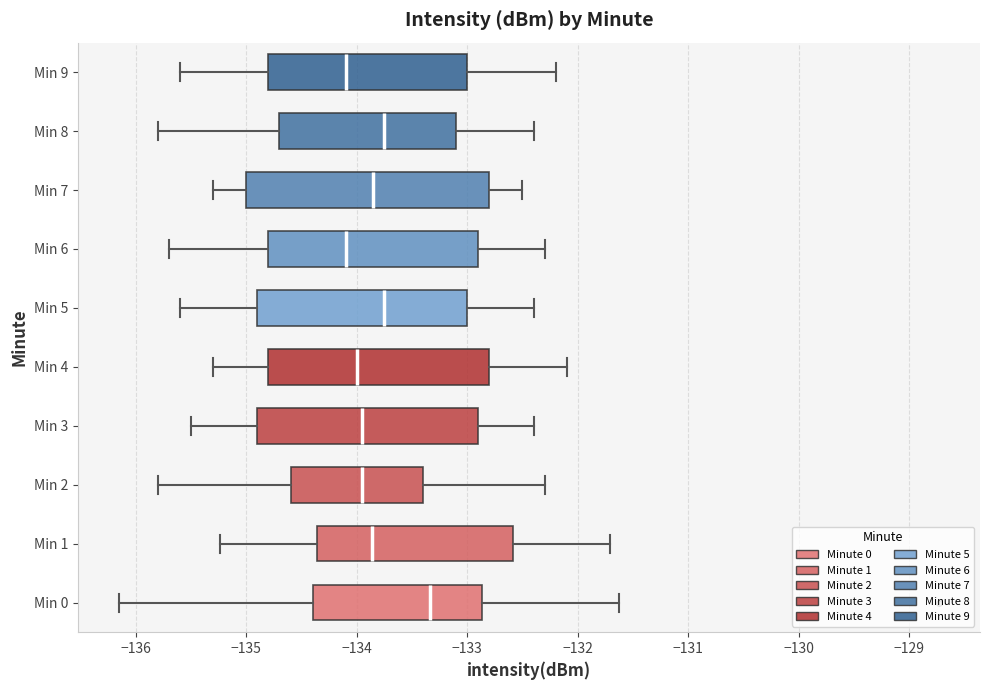

Reading bottom to top, read every box against the x-axis: the position of its median line, the range the box covers, and the ends of its whiskers. The values are not printed on the chart, so give them approximately, as read against the axis.

Min 0: median -133.3, box -134.4 to -132.9, whiskers -136.2 to -131.6
Min 1: median -133.9, box -134.4 to -132.6, whiskers -135.2 to -131.7
Min 2: median -133.9, box -134.6 to -133.4, whiskers -135.8 to -132.3
Min 3: median -133.9, box -134.9 to -132.9, whiskers -135.5 to -132.4
Min 4: median -134.0, box -134.8 to -132.8, whiskers -135.3 to -132.1
Min 5: median -133.7, box -134.9 to -133.0, whiskers -135.6 to -132.4
Min 6: median -134.1, box -134.8 to -132.9, whiskers -135.7 to -132.3
Min 7: median -133.8, box -135.0 to -132.8, whiskers -135.3 to -132.5
Min 8: median -133.7, box -134.7 to -133.1, whiskers -135.8 to -132.4
Min 9: median -134.1, box -134.8 to -133.0, whiskers -135.6 to -132.2